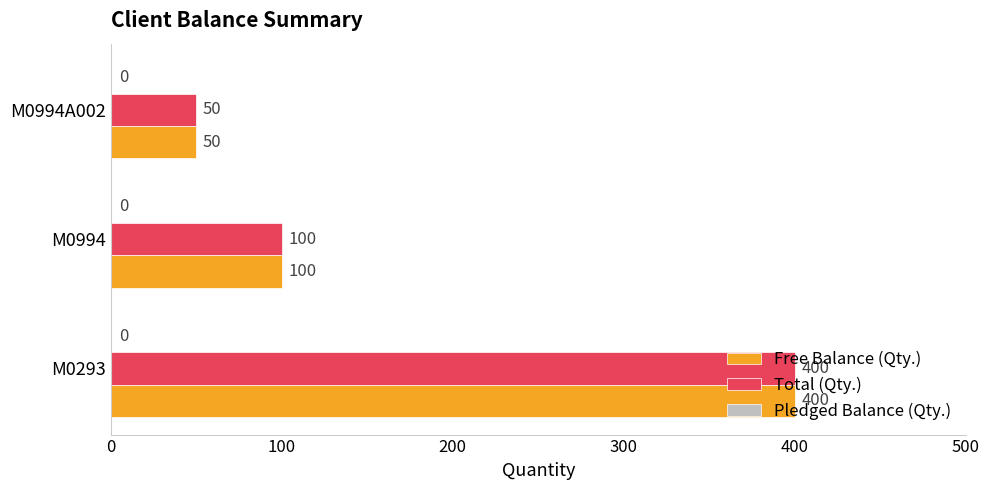

What value does the Free Balance (Qty.) series have at M0994A002, to the nearest 10?

50